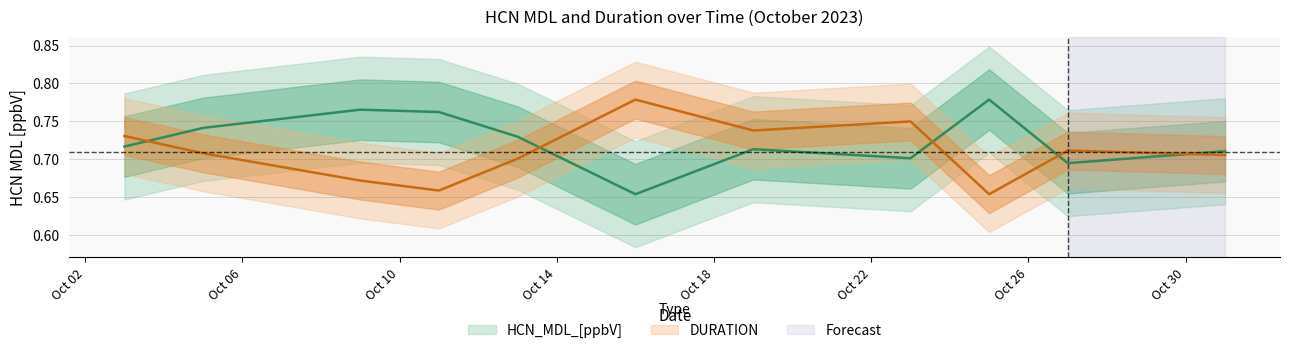

At which label does DURATION reach its minimum?

2023-10-25